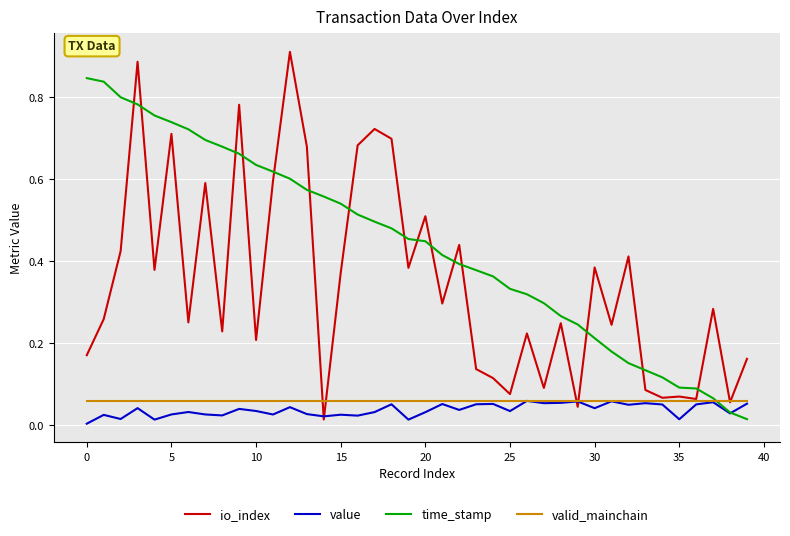

Which series has the largest total across all categories?

time_stamp